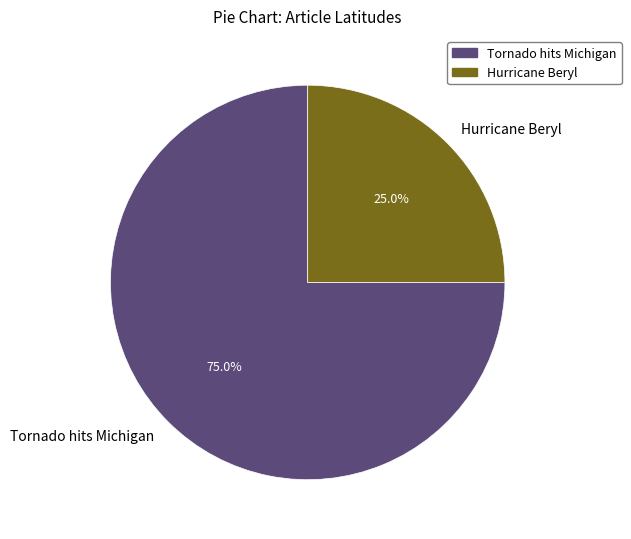

How many slices are in this pie chart?

2